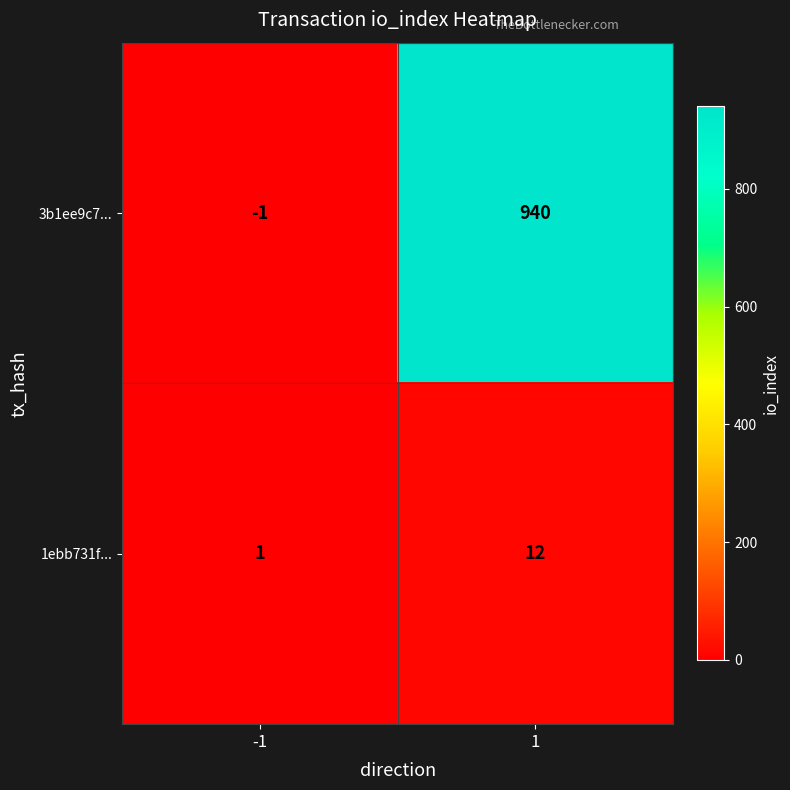

Which series has the widest spread of values?

3b1ee9c7...